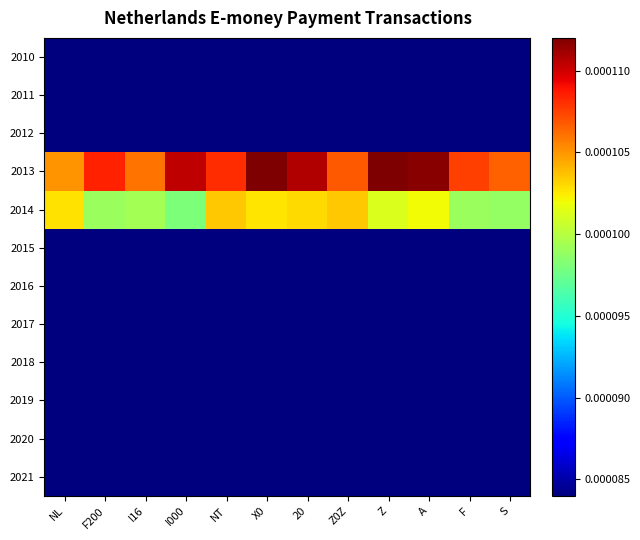

At how many categories does at least one series exceed 0?

12